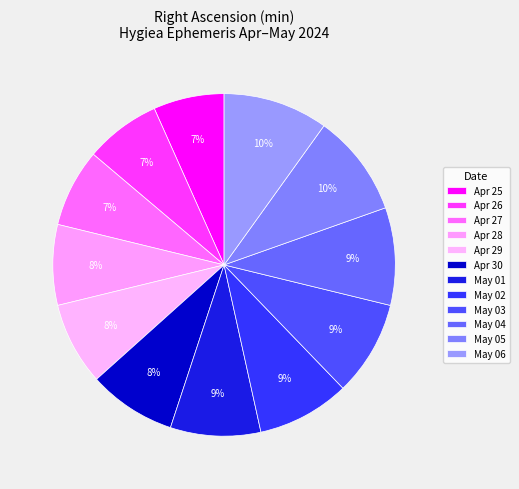

Rank the categories by value from lowest to highest.

Apr 25, Apr 26, Apr 27, Apr 28, Apr 29, Apr 30, May 01, May 02, May 03, May 04, May 05, May 06